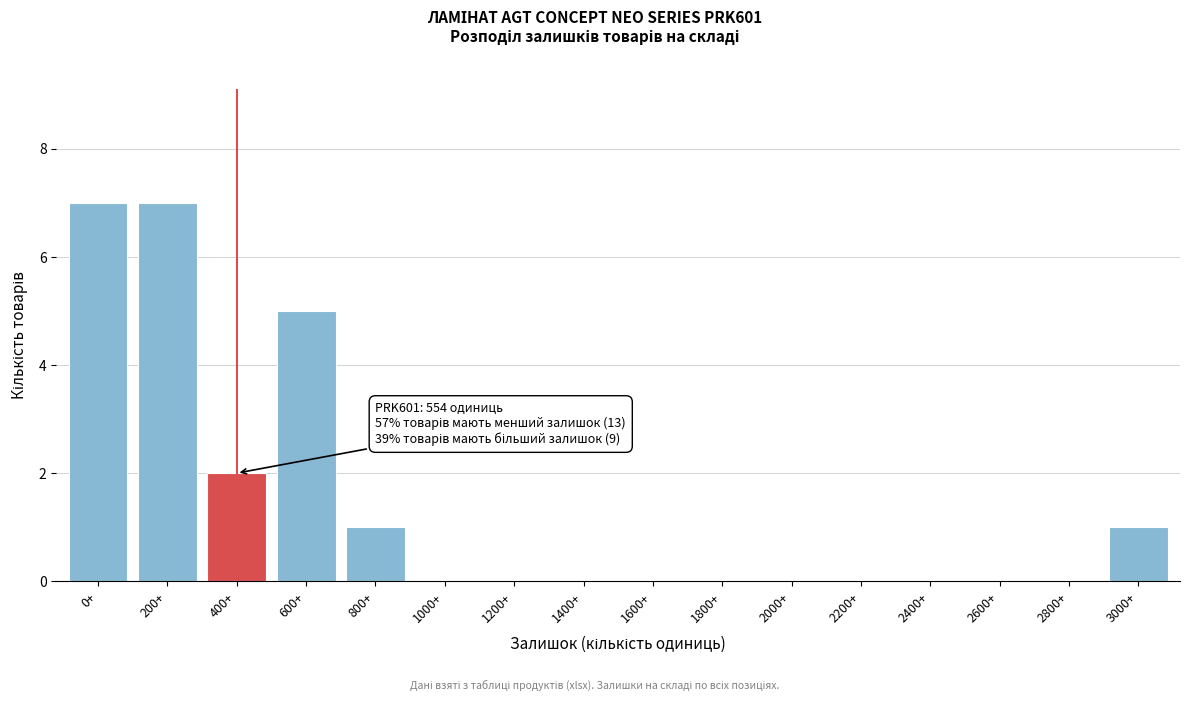

Reading left to right, what are all the values shown in this chart?

0+=7	200+=7	400+=2	600+=5	800+=1	1000+=0	1200+=0	1400+=0	1600+=0	1800+=0	2000+=0	2200+=0	2400+=0	2600+=0	2800+=0	3000+=1